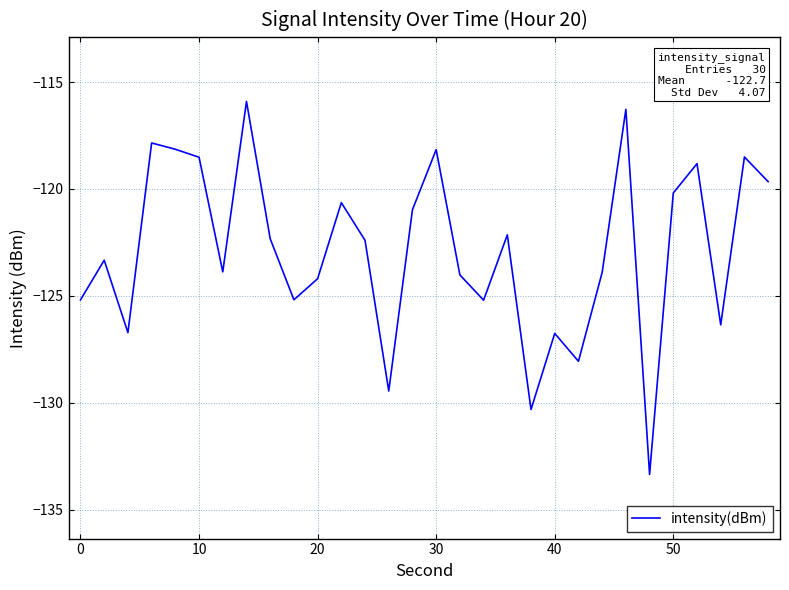

True or false: the data has more than 0 interior local peaks.

True